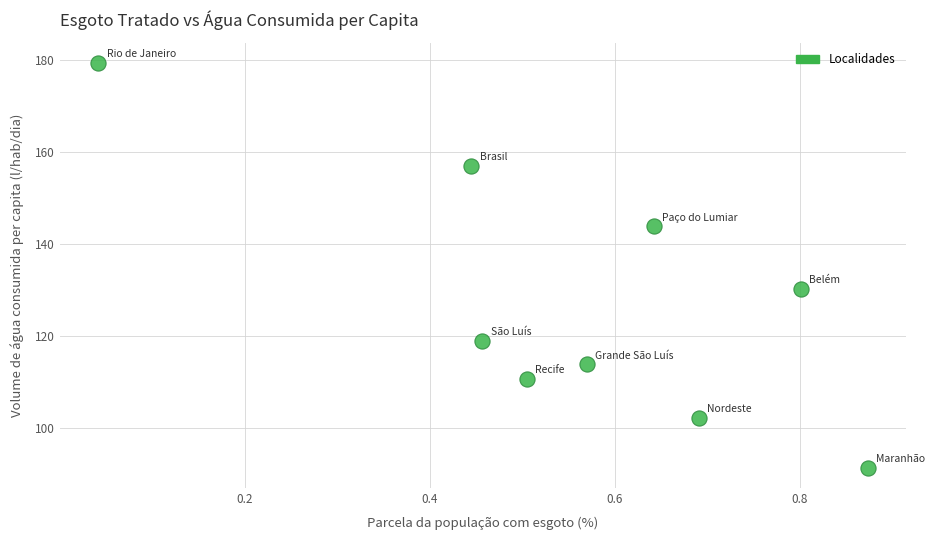

What is the range of Y values (max minus min)?

88.0